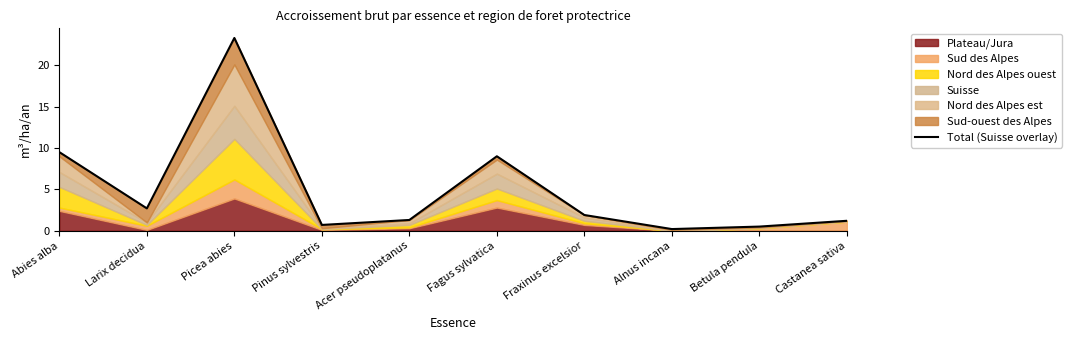

List the labels in order of value, largest first.

Picea abies, Abies alba, Fagus sylvatica, Larix decidua, Fraxinus excelsior, Acer pseudoplatanus, Castanea sativa, Pinus sylvestris, Betula pendula, Alnus incana